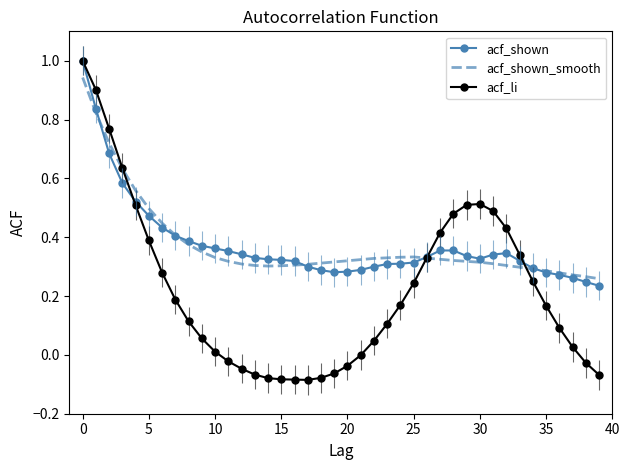

True or false: acf_li has a value of 1.0 at 0.

True